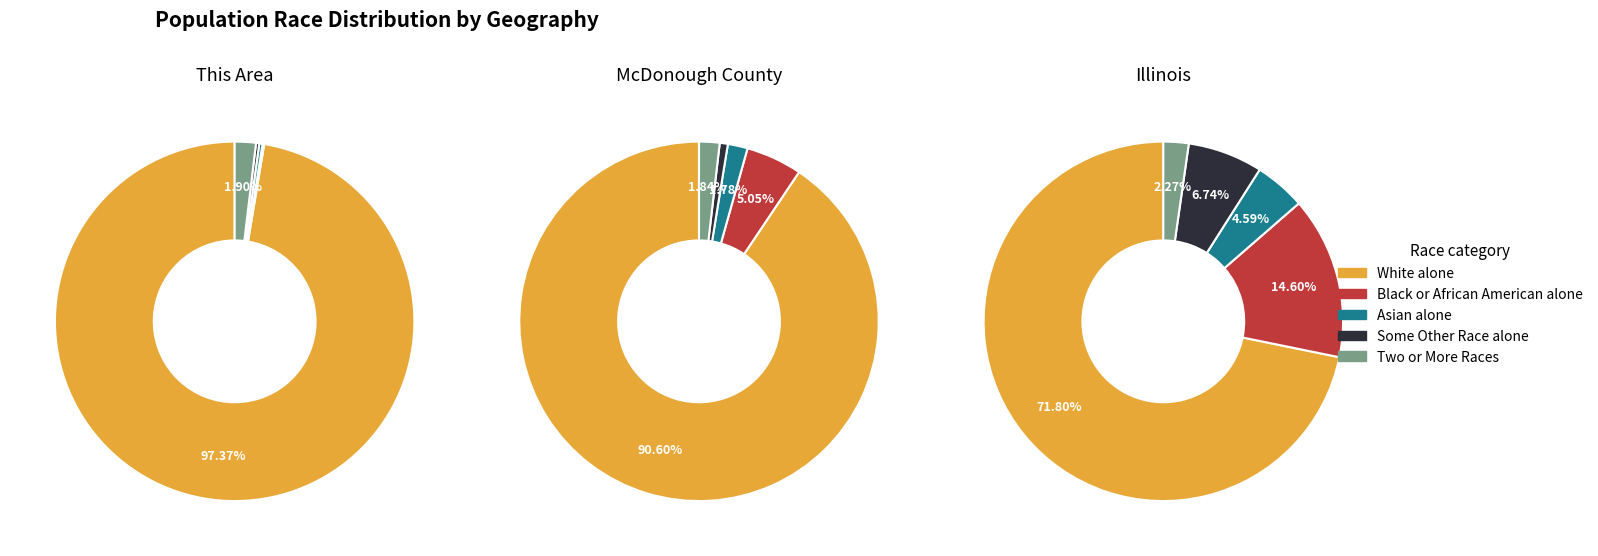

What portion of the pie excludes 1?

99.7%